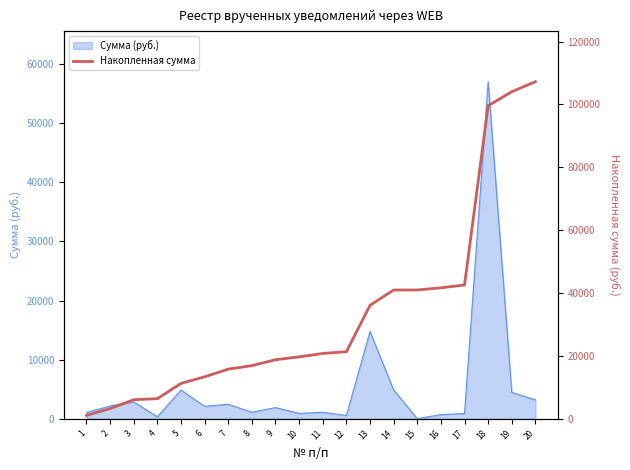

The chart shows a value of 6384.2 at 4. True or false?

True